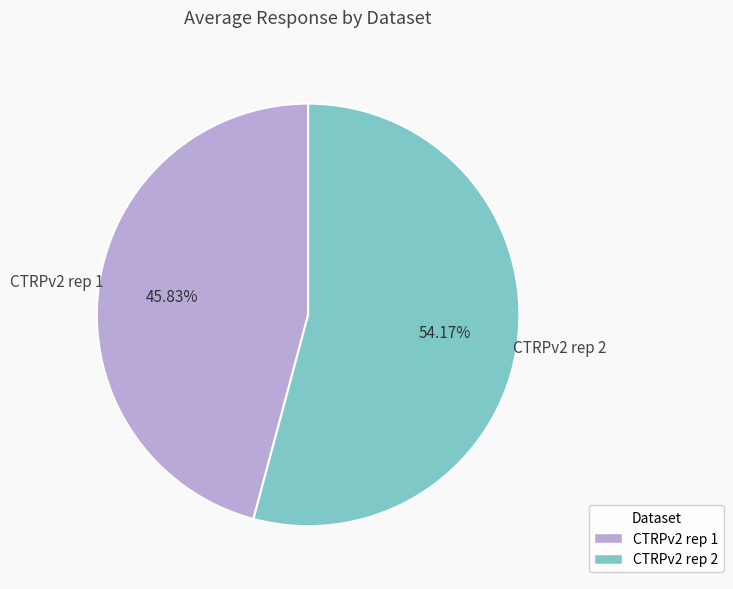

Which category has the smallest portion of the pie?

CTRPv2 rep 1